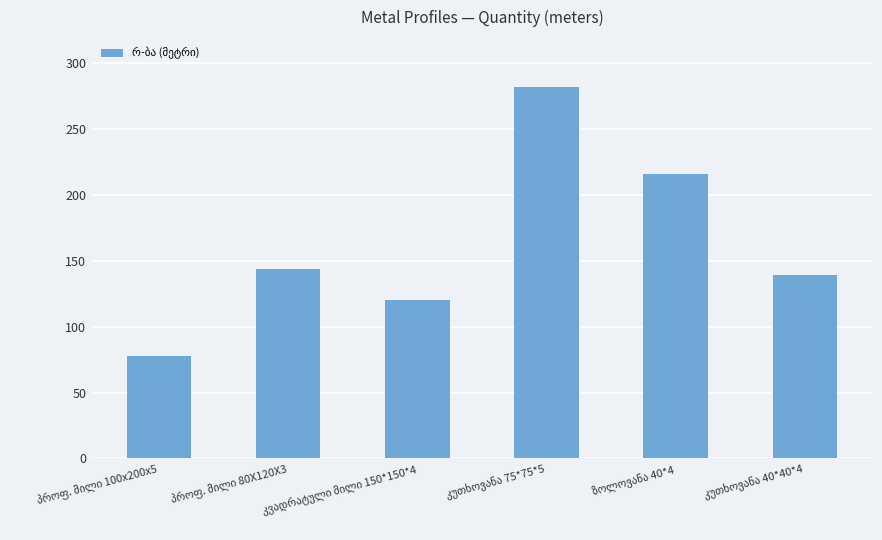

What is the maximum value shown in the chart?

282.0